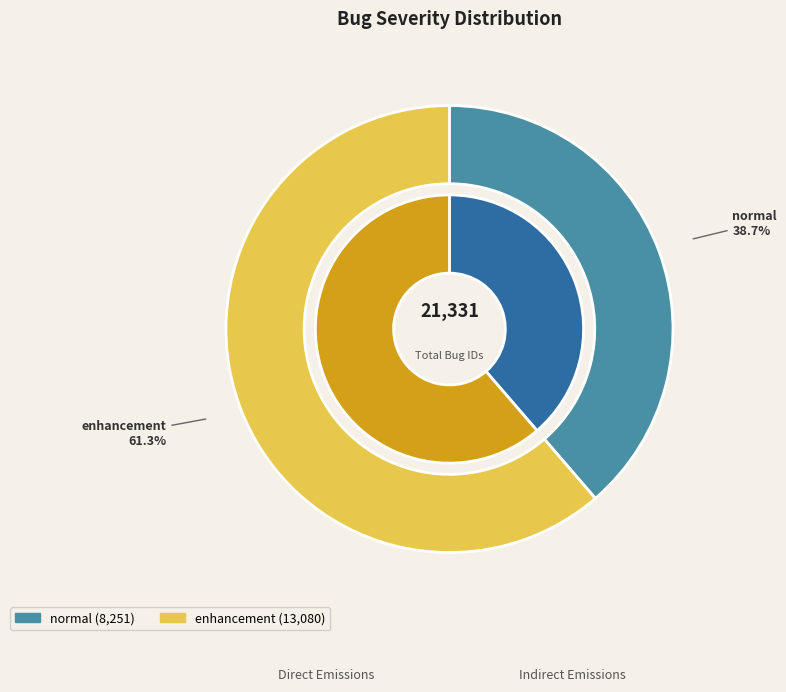

Is it true that normal is 45% of the pie?

False